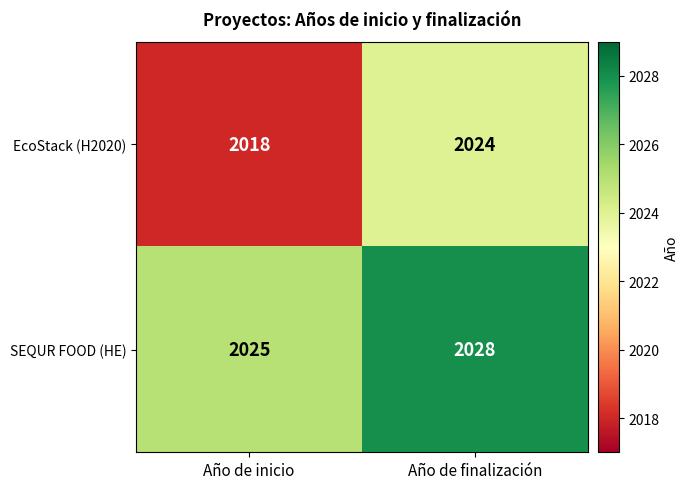

What is the approximate value of EcoStack (H2020) at Año de finalización?

2024